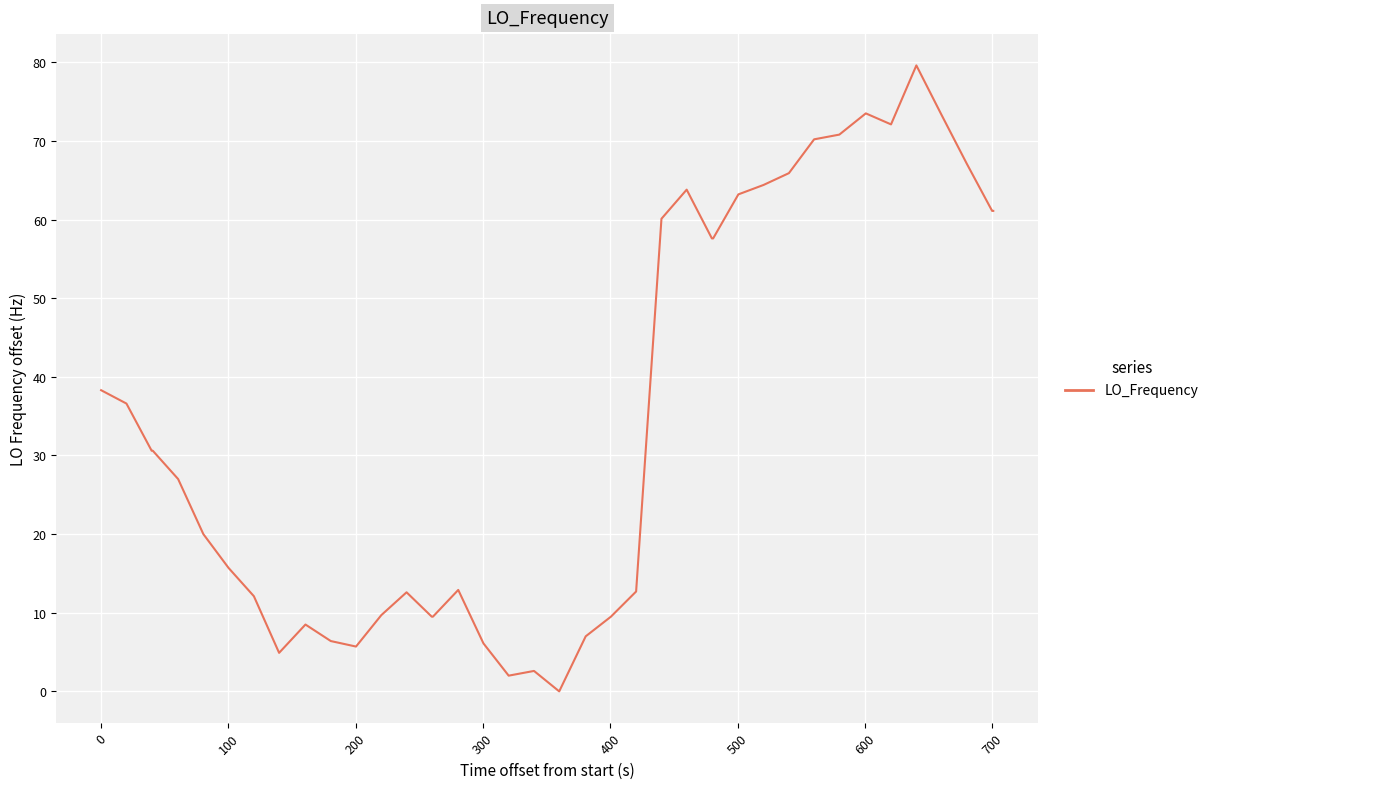

What is the difference between the maximum and minimum values?

79.6